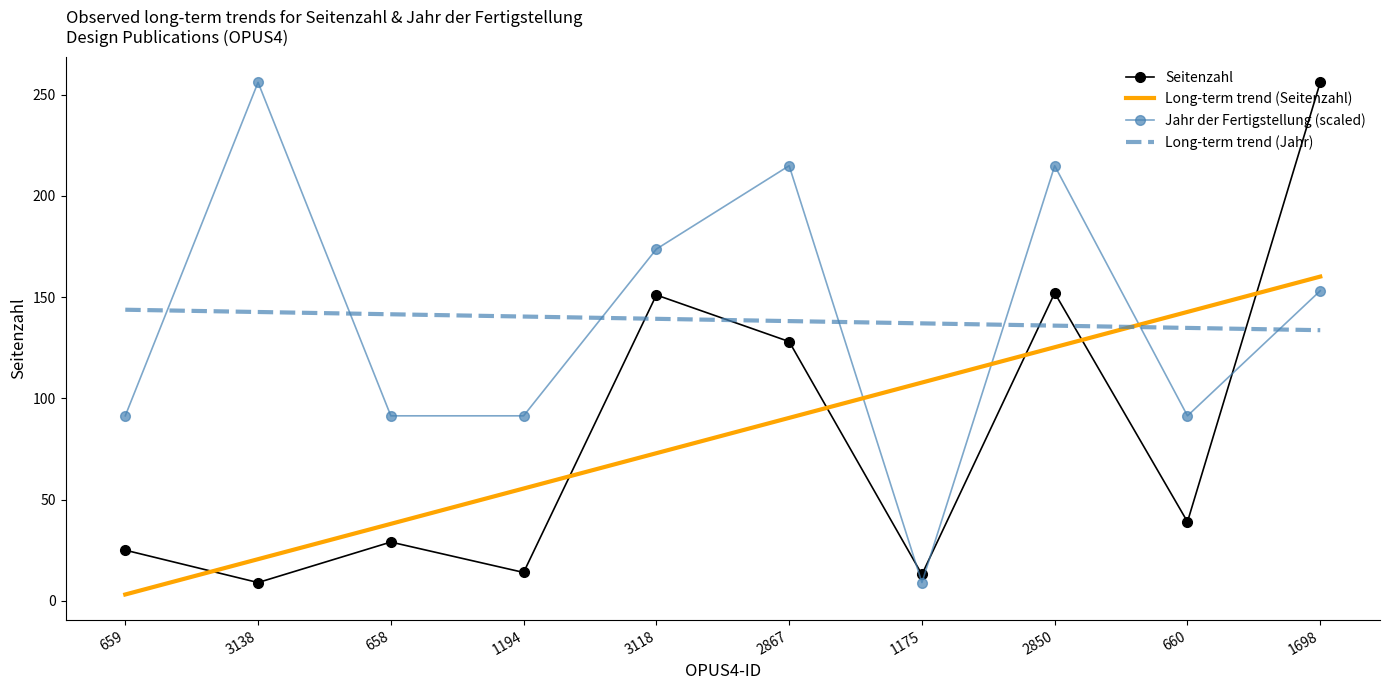

What is the sum of all Long-term trend (Seitenzahl) values?

816.0